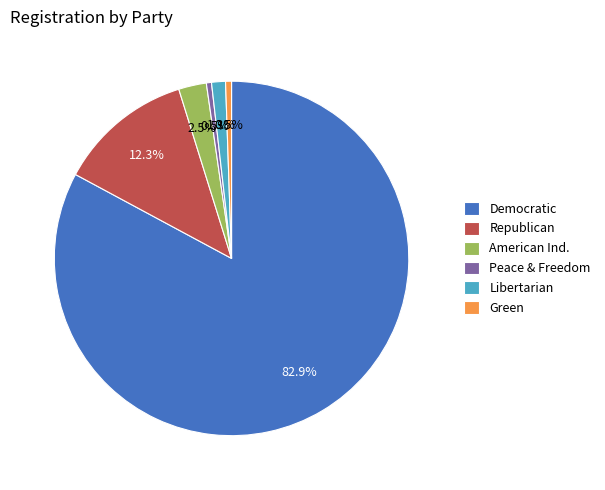

Which category has the biggest portion of the pie?

Democratic